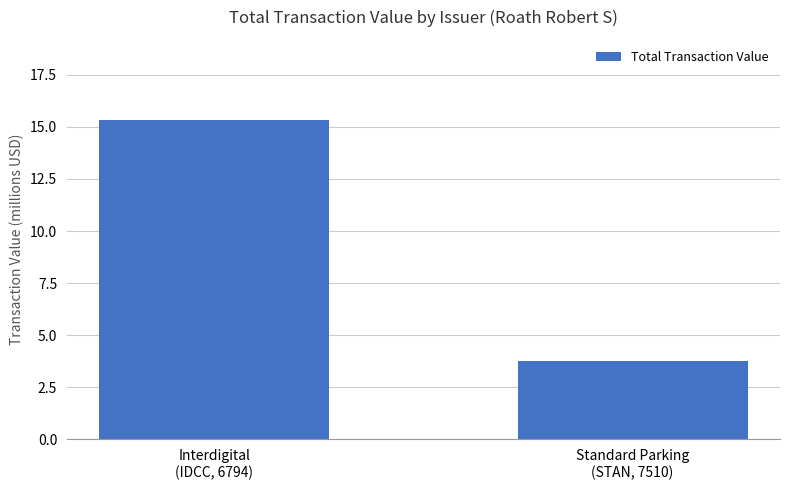

What is the value of the 2nd bar from the left?

3.7